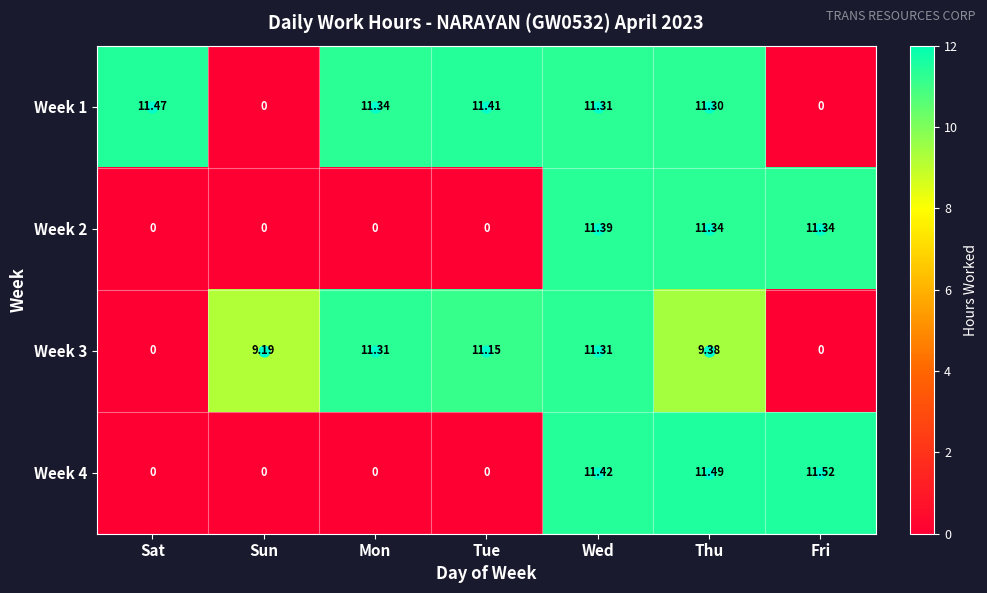

Which category has the highest value in the Week 1 series?

Sat